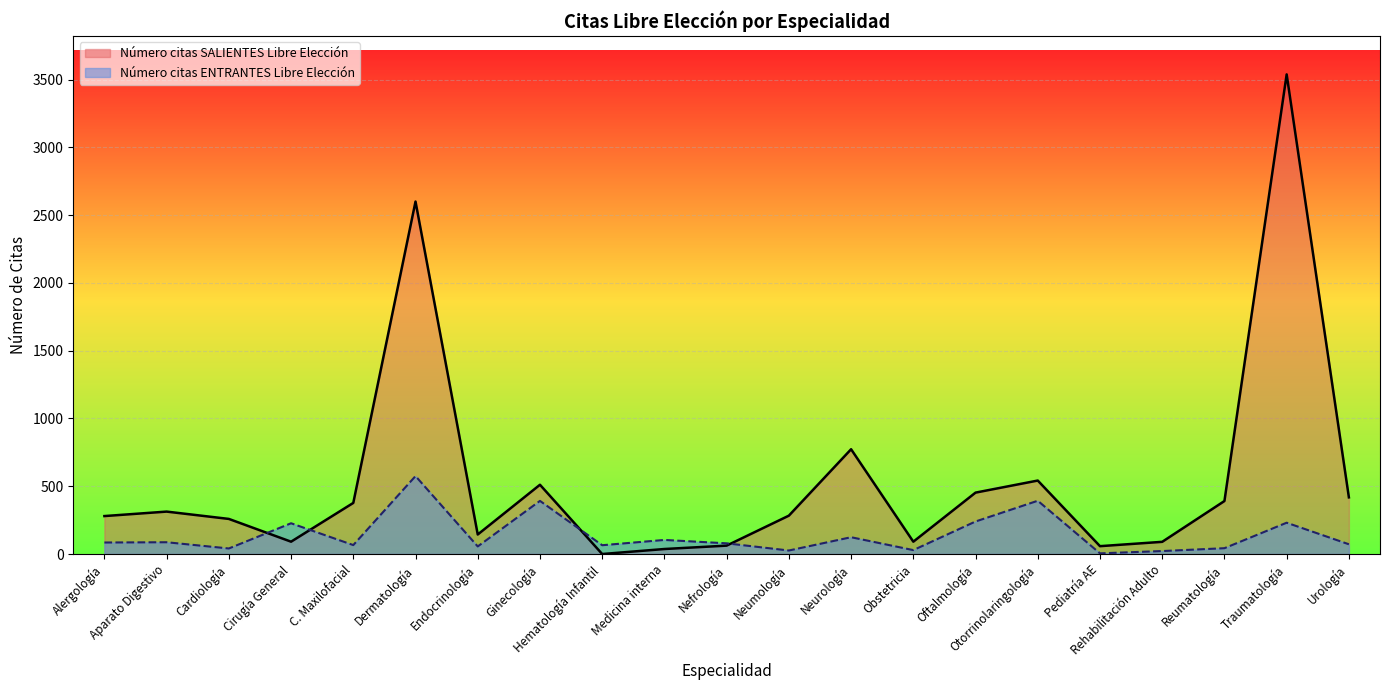

How many data points in Número citas SALIENTES Libre Elección are less than 283?

10